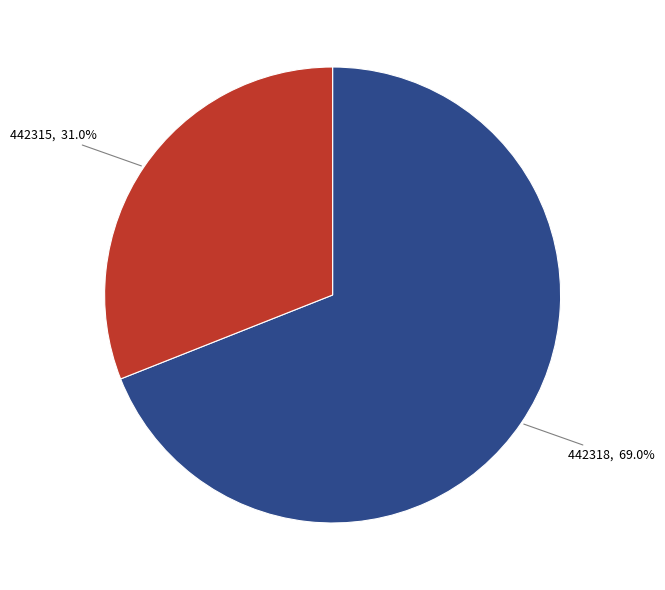

To the nearest percent, what is the average slice percentage?

50%